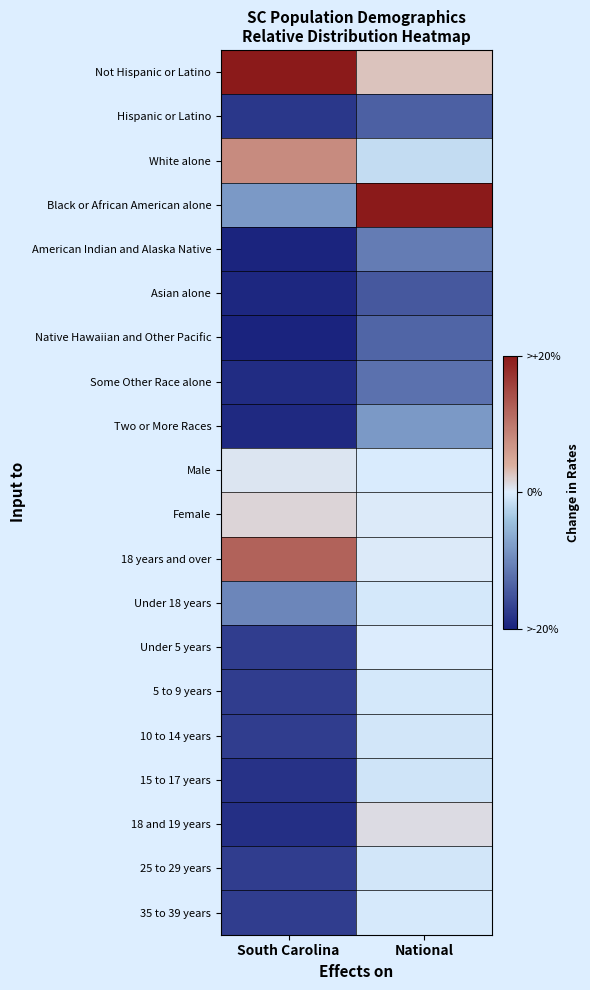

Which series has the largest range (max minus min)?

Black or African American alone